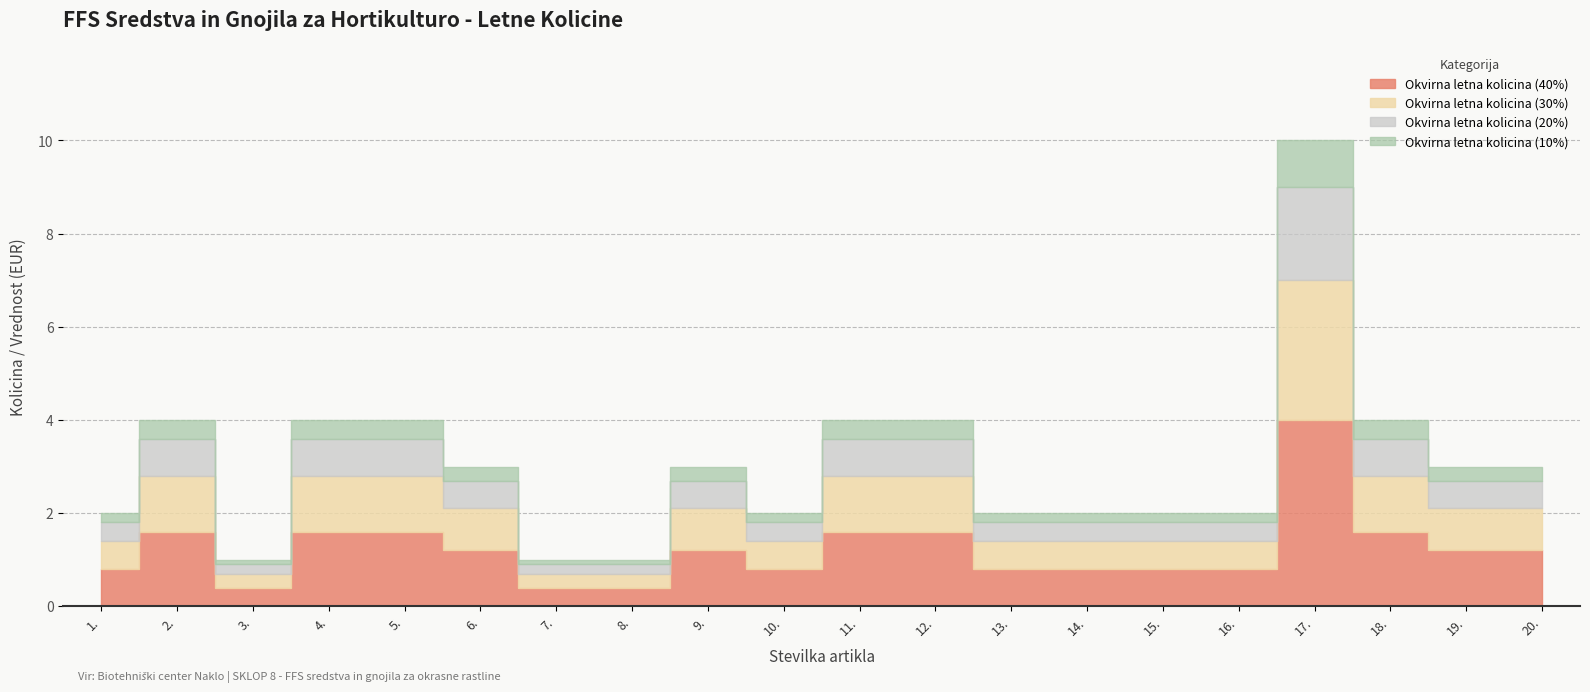

How many data points in Okvirna letna kolicina are less than 3?

9